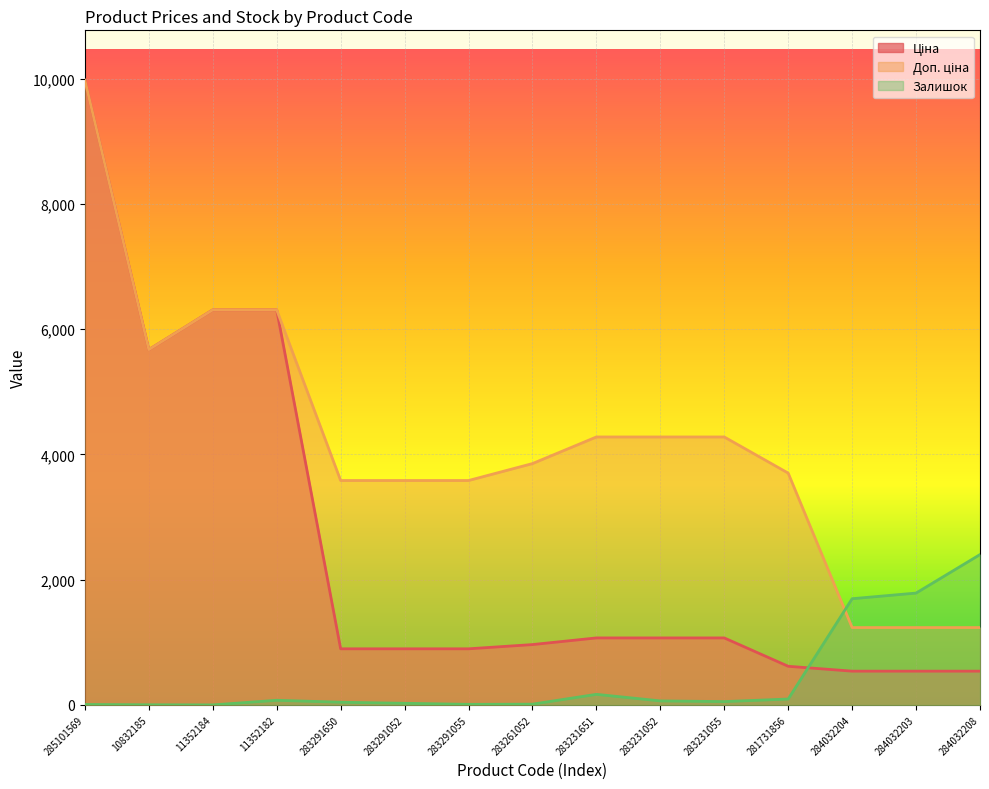

At which label does Доп. ціна first exceed 3854?

285101569